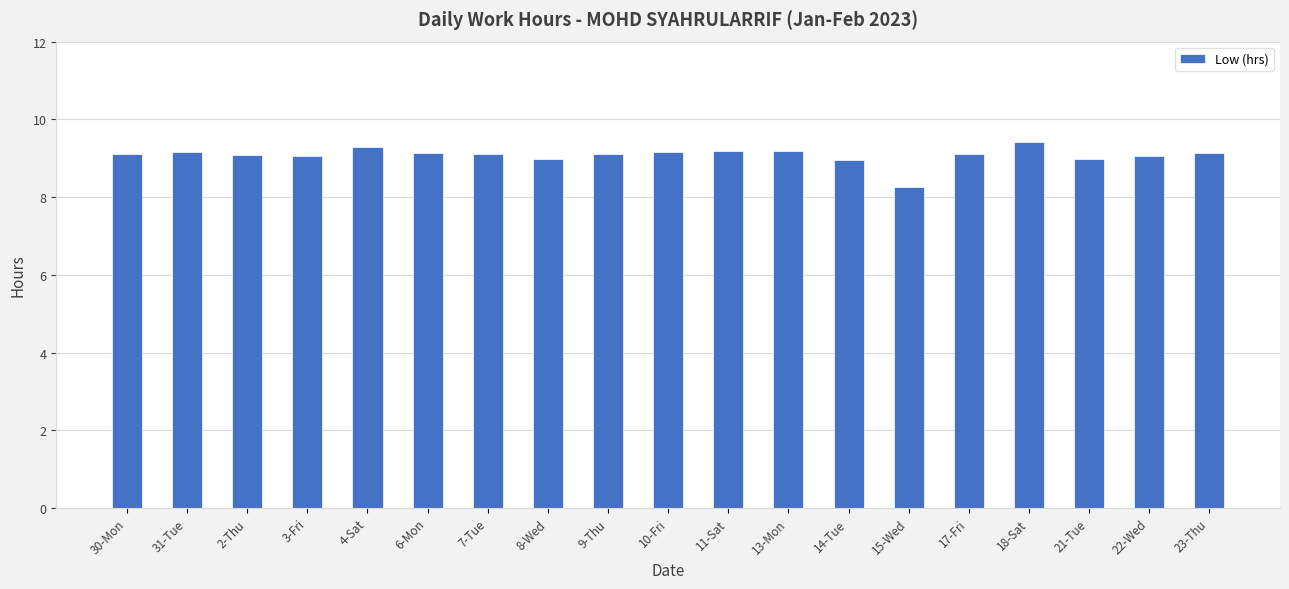

What is the sum of the values at 10-Fri and 15-Wed?

17.4